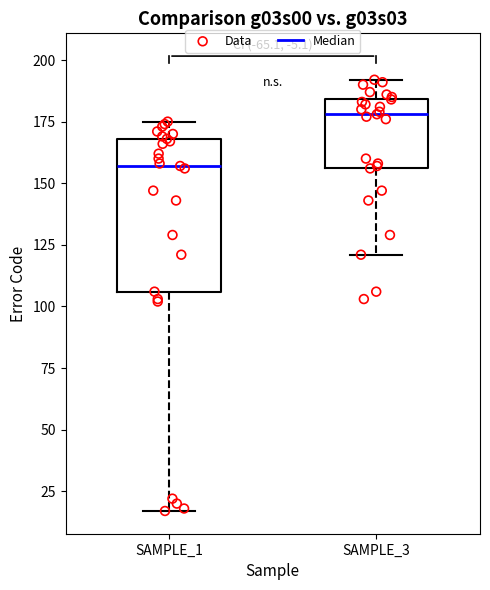

Which box is the tallest, from its lower edge to its upper edge?

SAMPLE_1